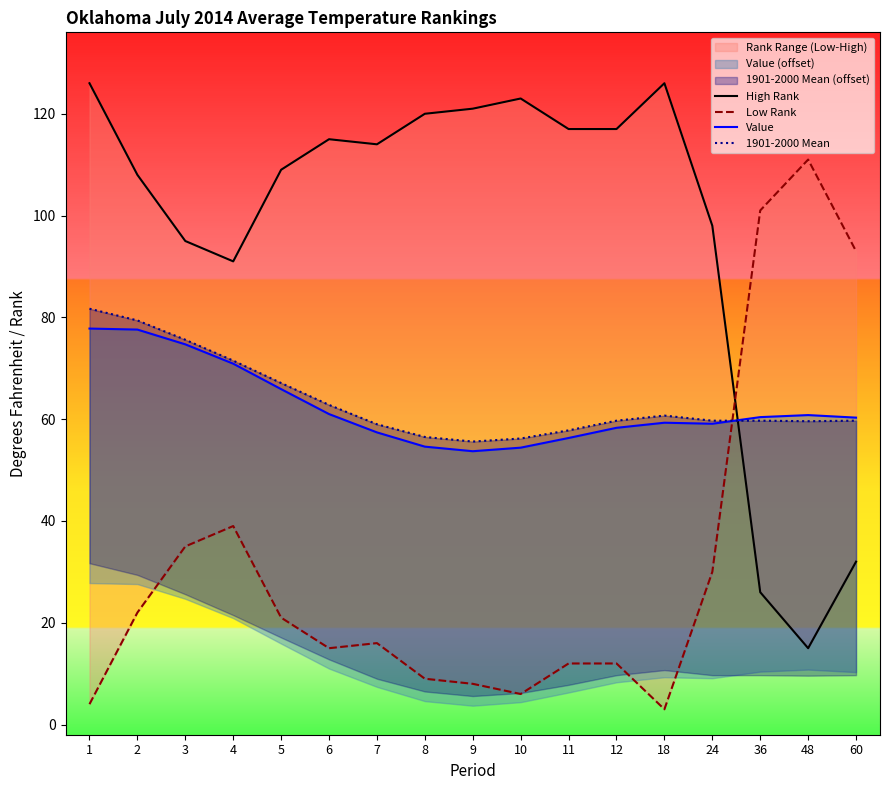

What is the maximum value for Value?

77.8